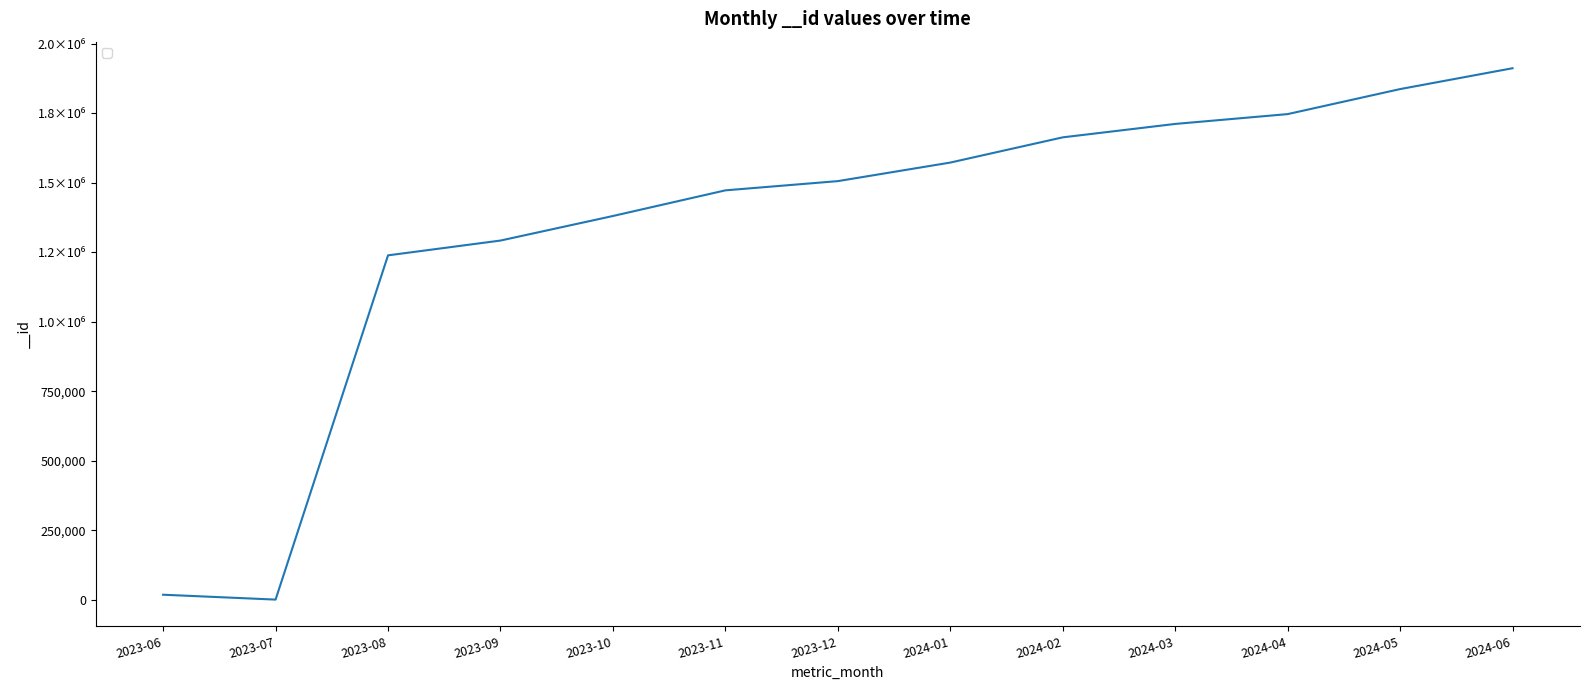

What is the label of the 12th point from the left?

2024-05